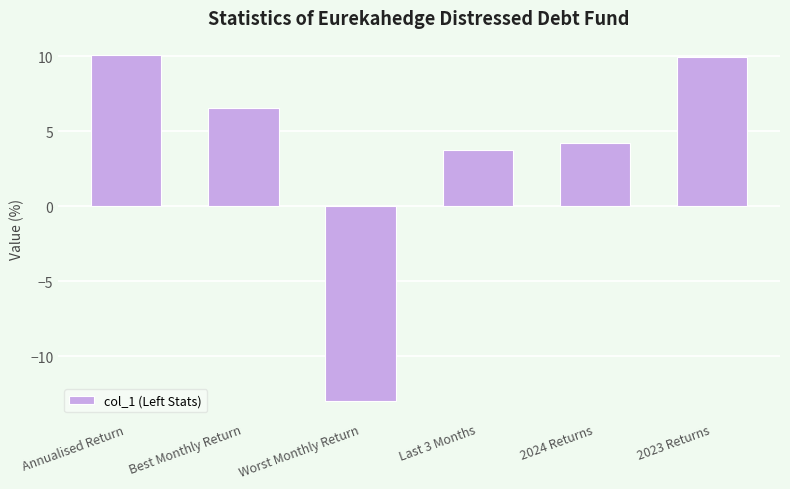

Which label corresponds to the smallest value in the chart?

Worst Monthly Return